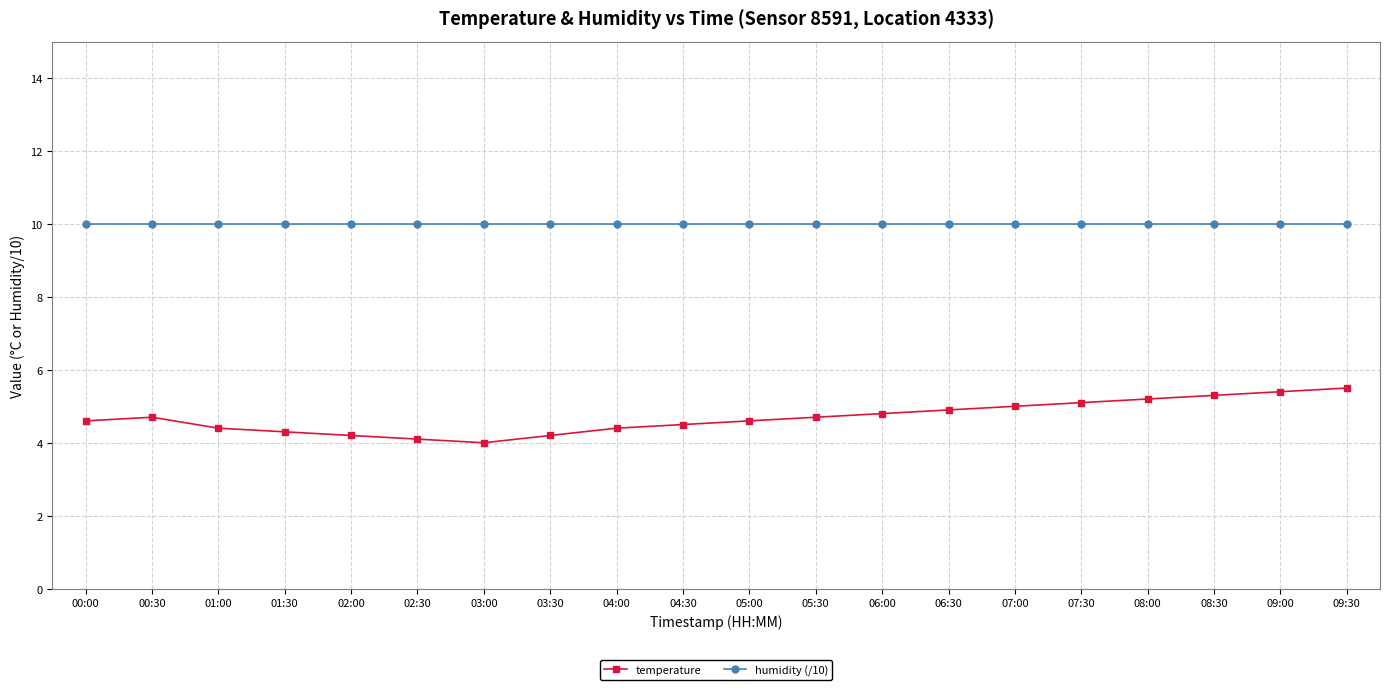

What is the minimum value shown in the chart?

4.0